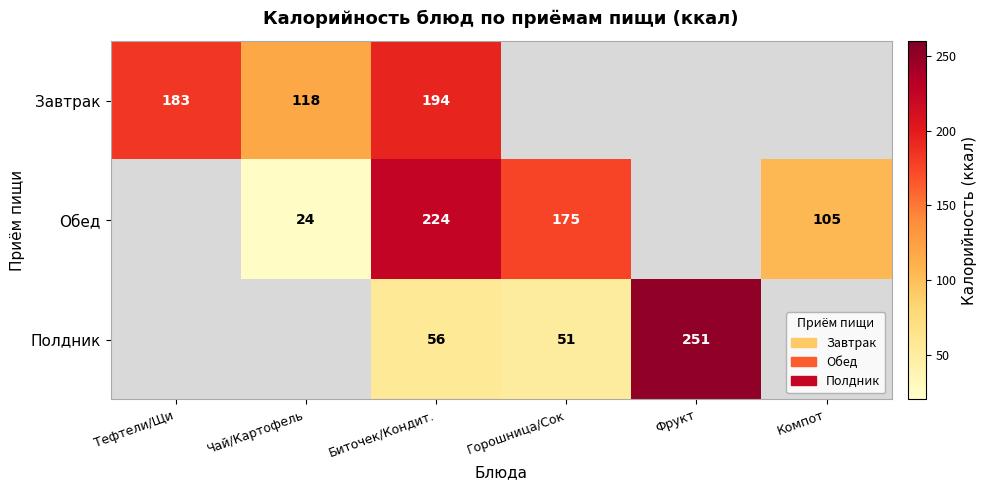

What is the total value across all series at Биточек/Кондит.?

474